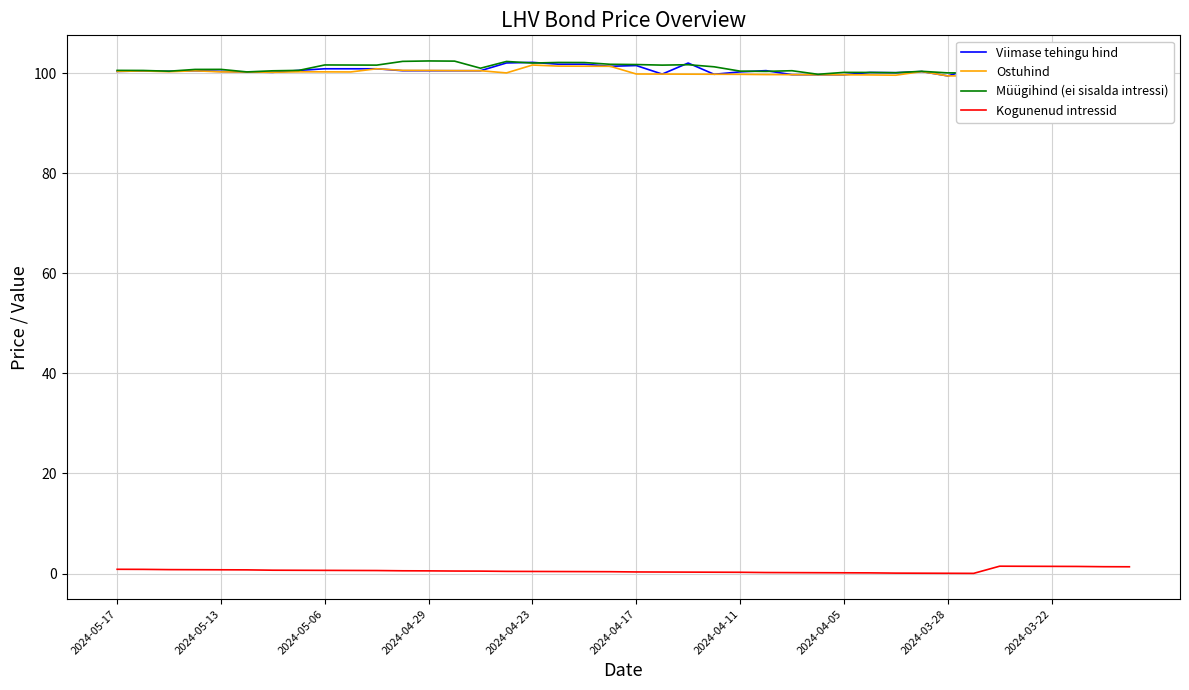

What is the difference between the maximum and minimum values in the Viimase tehingu hind series?

2.7